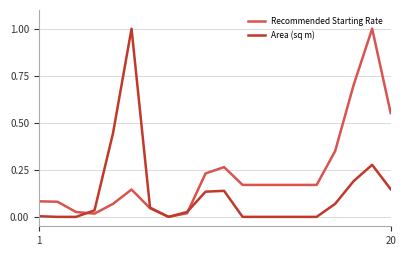

List the series in order of their overall mean, highest first.

Recommended Starting Rate, Area (sq m)